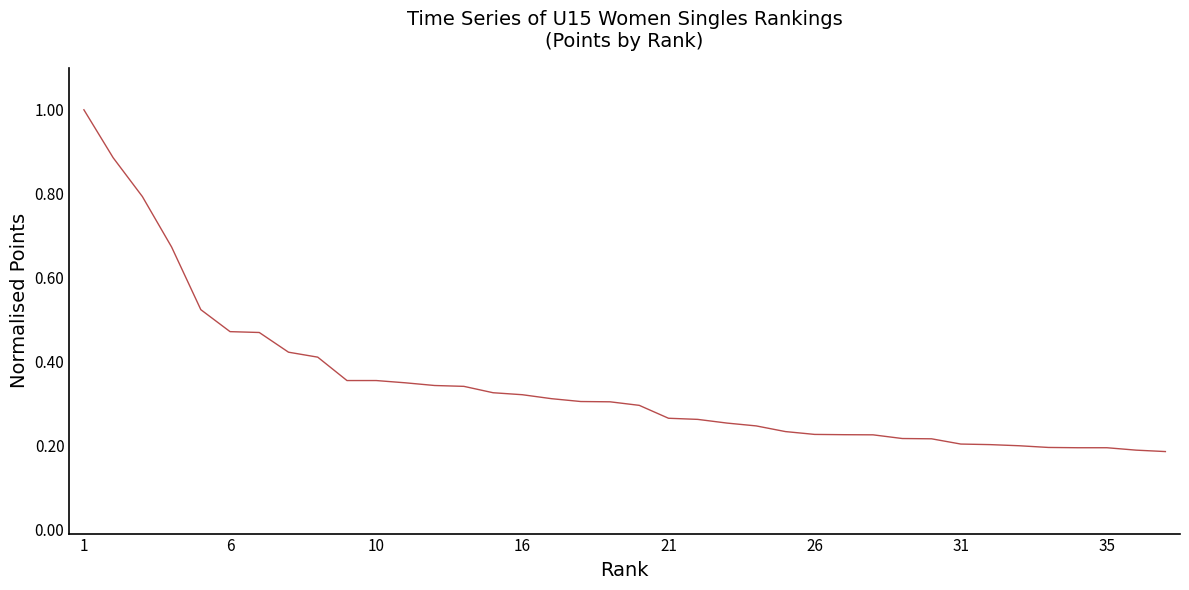

What is the greatest value displayed?

1.0